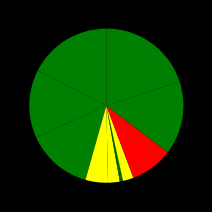

Is there a majority slice in this chart?

No